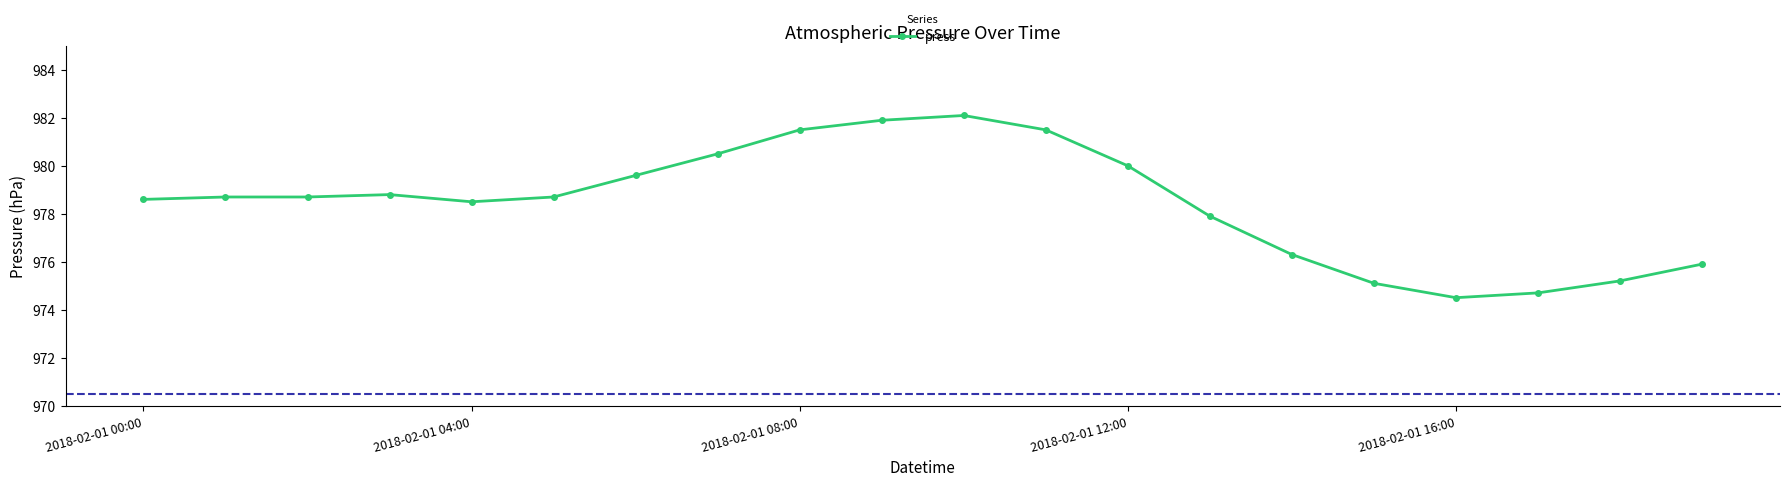

What is the value of the 19th point from the left?

975.2